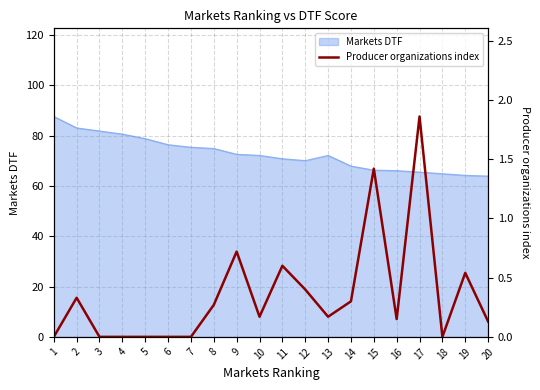

Is it true that the value at 11 is 0.9?

False